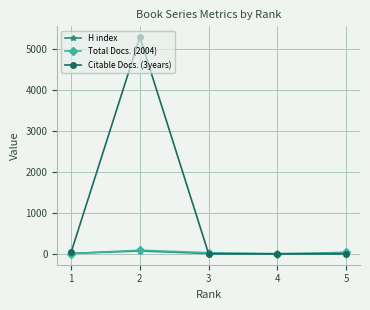

At which label is Citable Docs. (3years) closest to 2649?

1